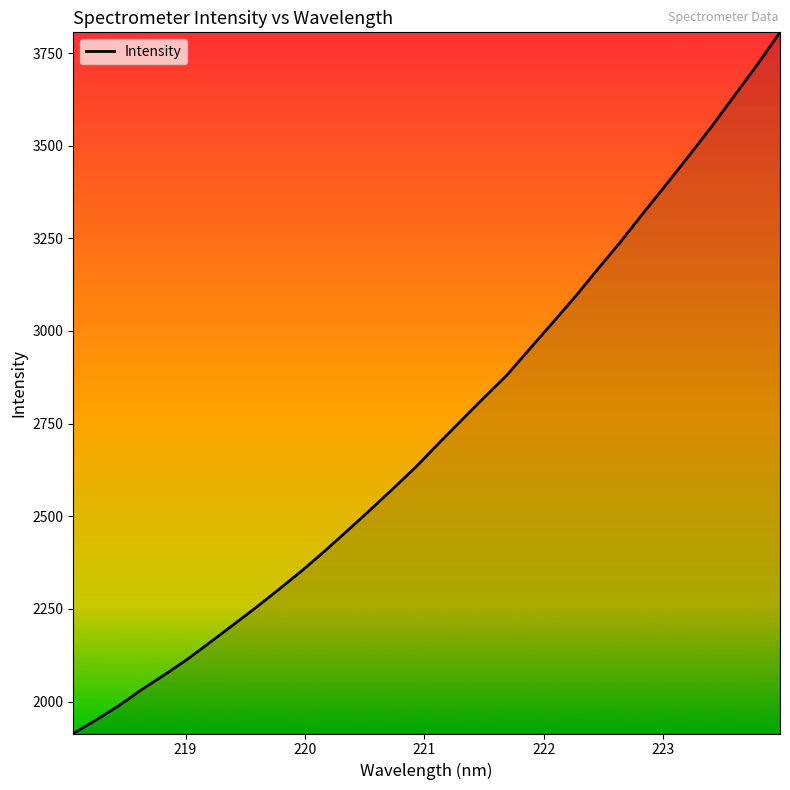

What is the greatest value displayed?

3805.9